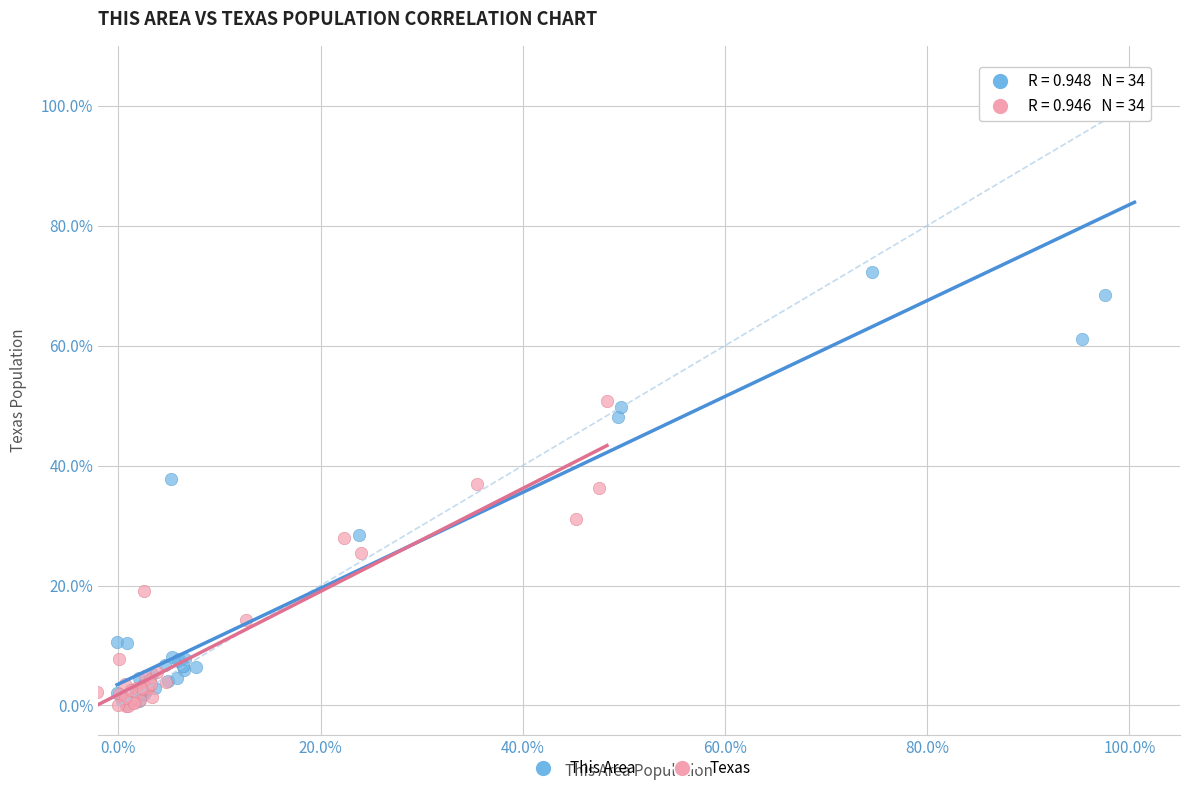

What are all the series names shown in the legend?

This Area, Texas